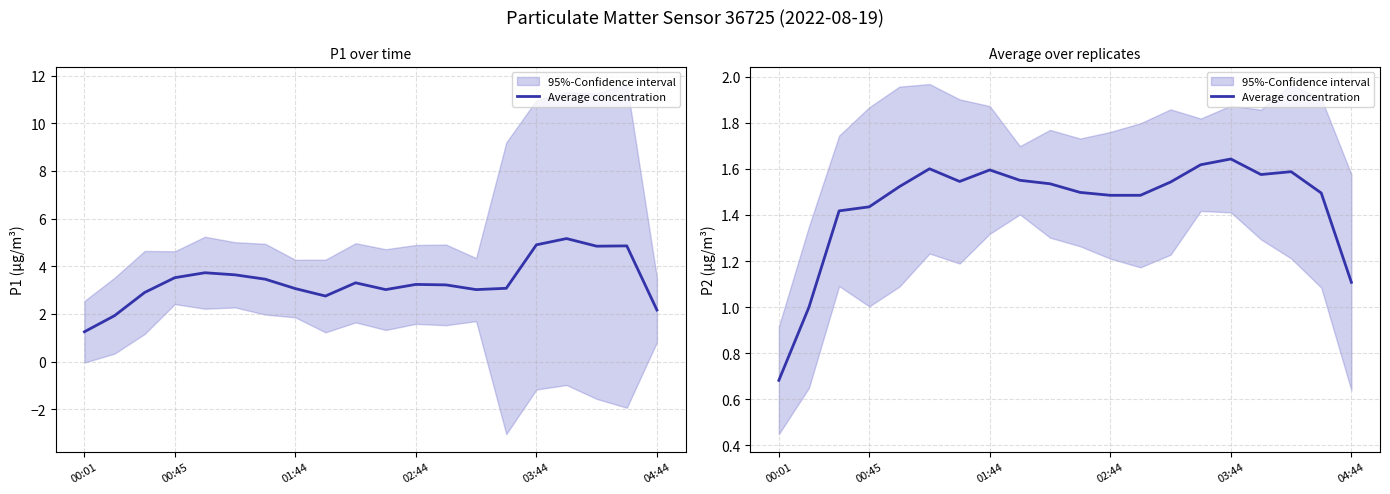

What is the value of the 9th point from the left?

1.6